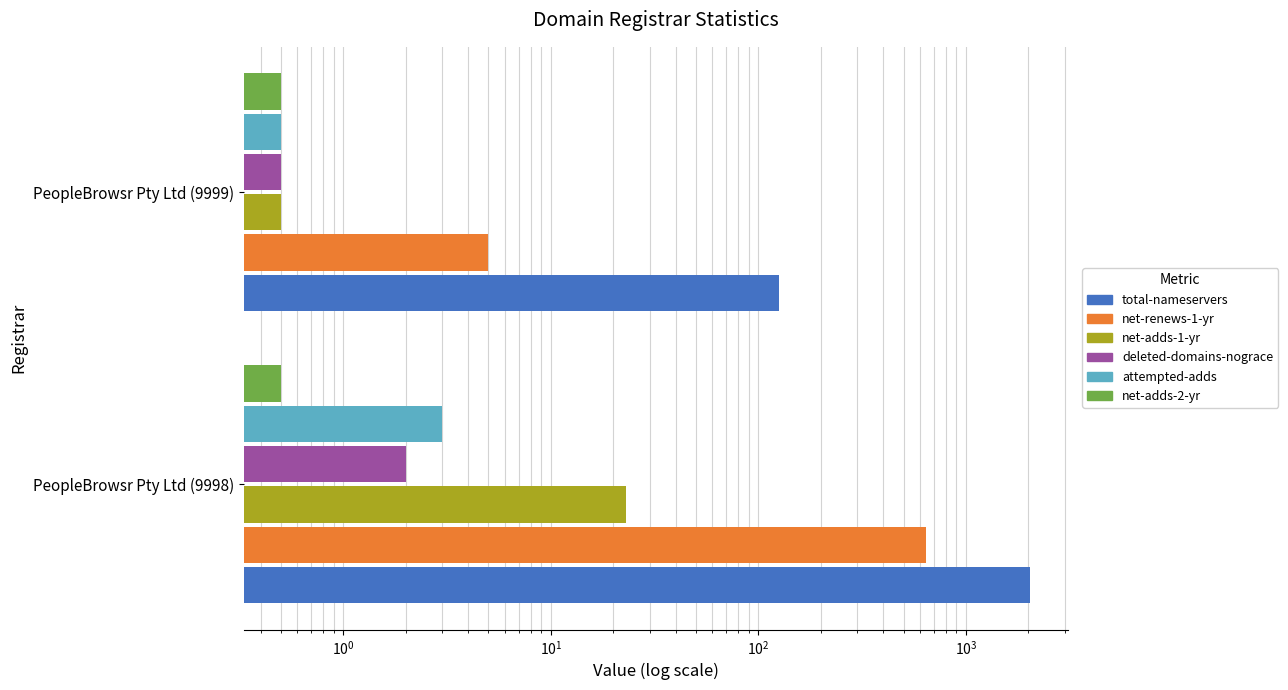

The value of total-nameservers at PeopleBrowsr Pty Ltd (9998) is 3617.9. True or false?

False